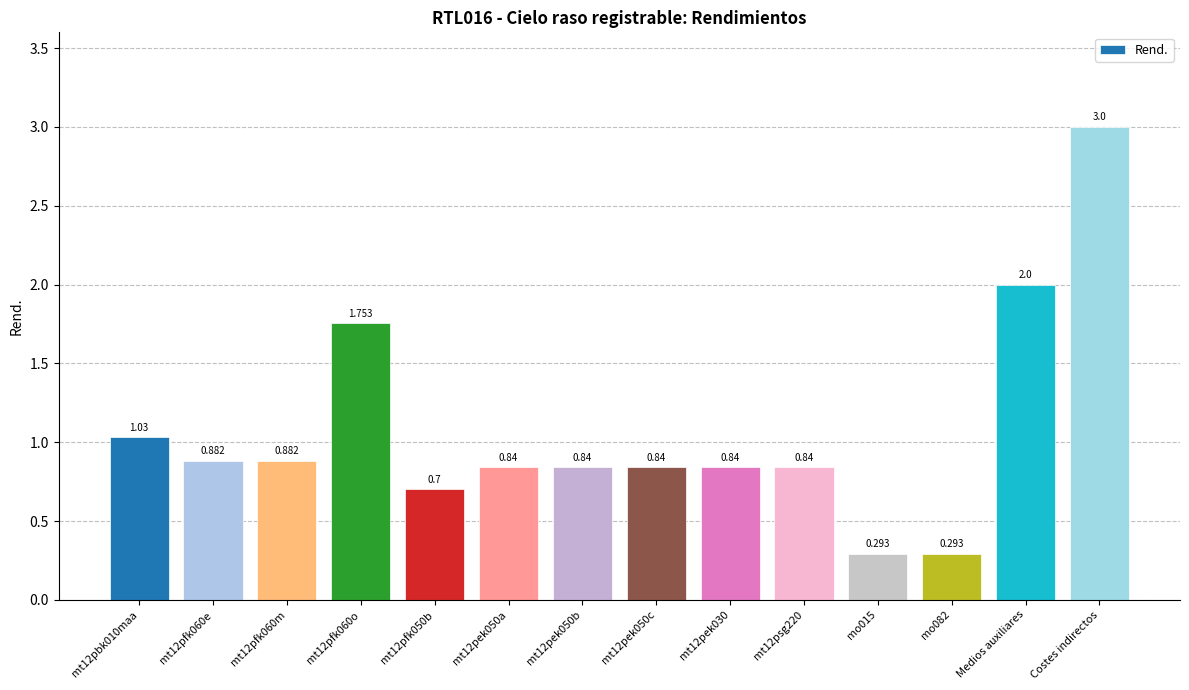

What position from the right is mt12pbk010maa?

14